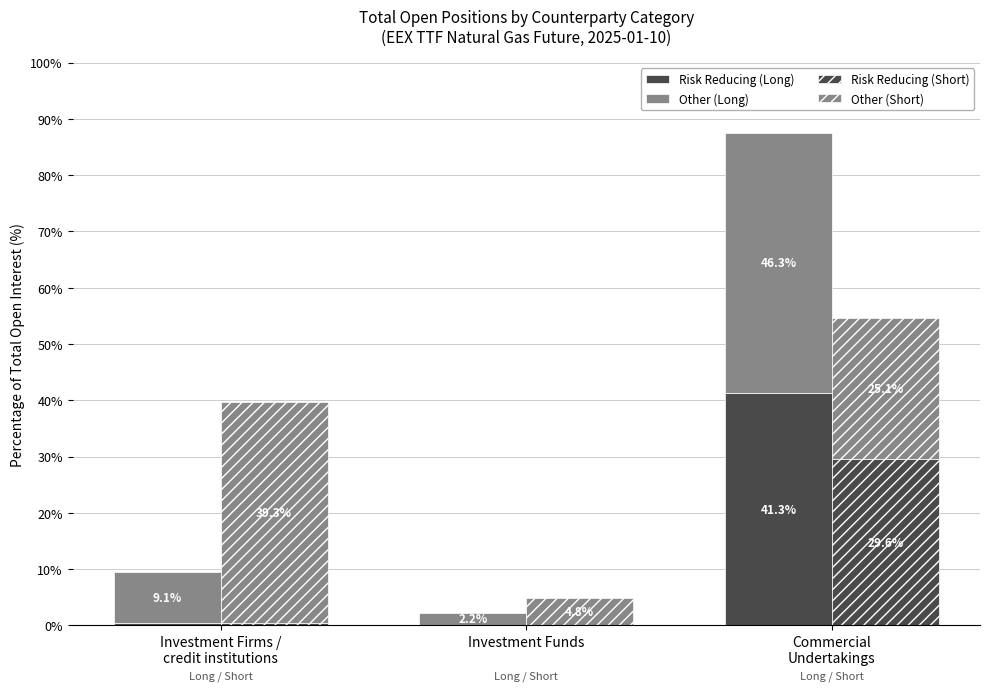

Reading left to right, list all the values displayed in this chart.

Risk Reducing (Long): Investment Firms /
credit institutions=0.5	Investment Funds=0.1	Commercial
Undertakings=41.3
Other (Long): Investment Firms /
credit institutions=9.1	Investment Funds=2.2	Commercial
Undertakings=46.3
Risk Reducing (Short): Investment Firms /
credit institutions=0.4	Investment Funds=0.1	Commercial
Undertakings=29.6
Other (Short): Investment Firms /
credit institutions=39.3	Investment Funds=4.8	Commercial
Undertakings=25.1